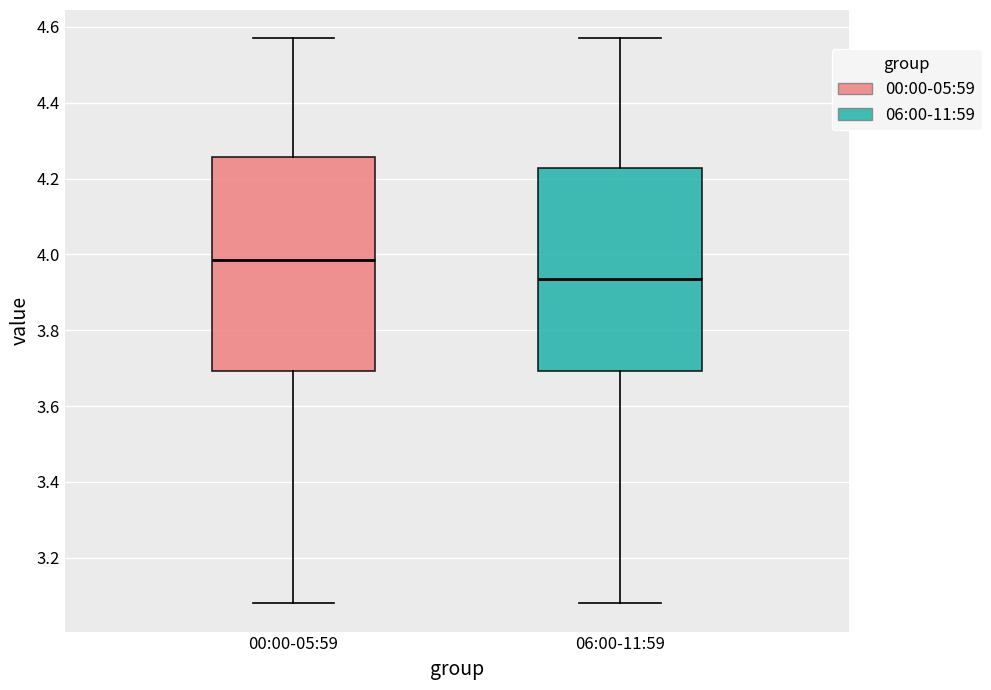

Which box has the highest median line?

00:00-05:59